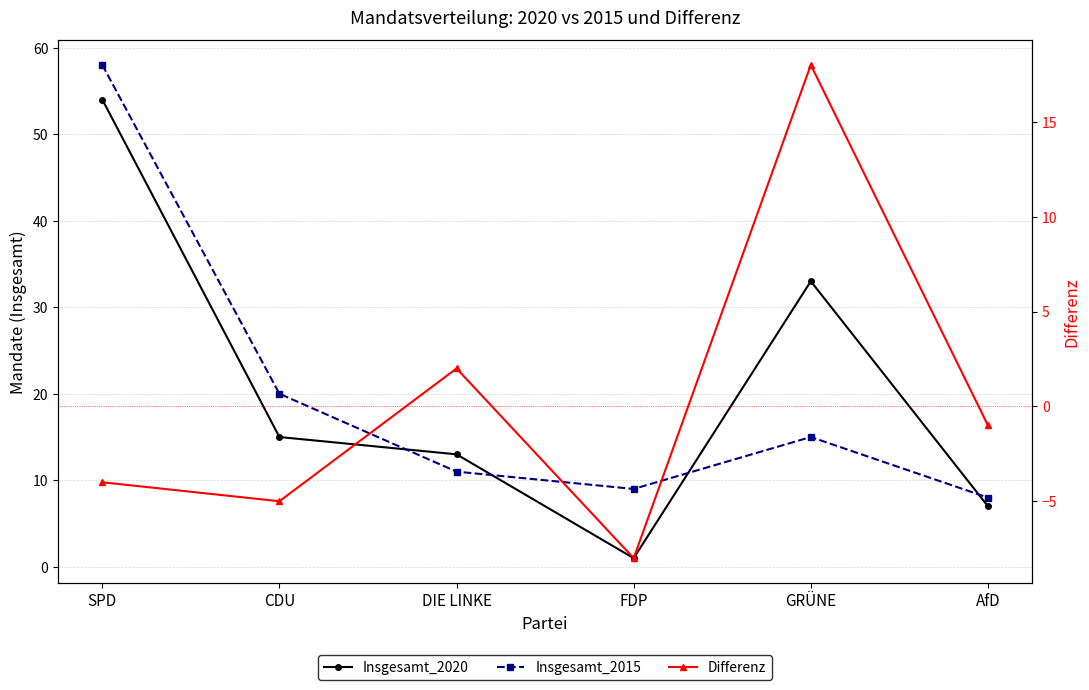

What is the sum of the Insgesamt_2015 values at GRÜNE and DIE LINKE?

26